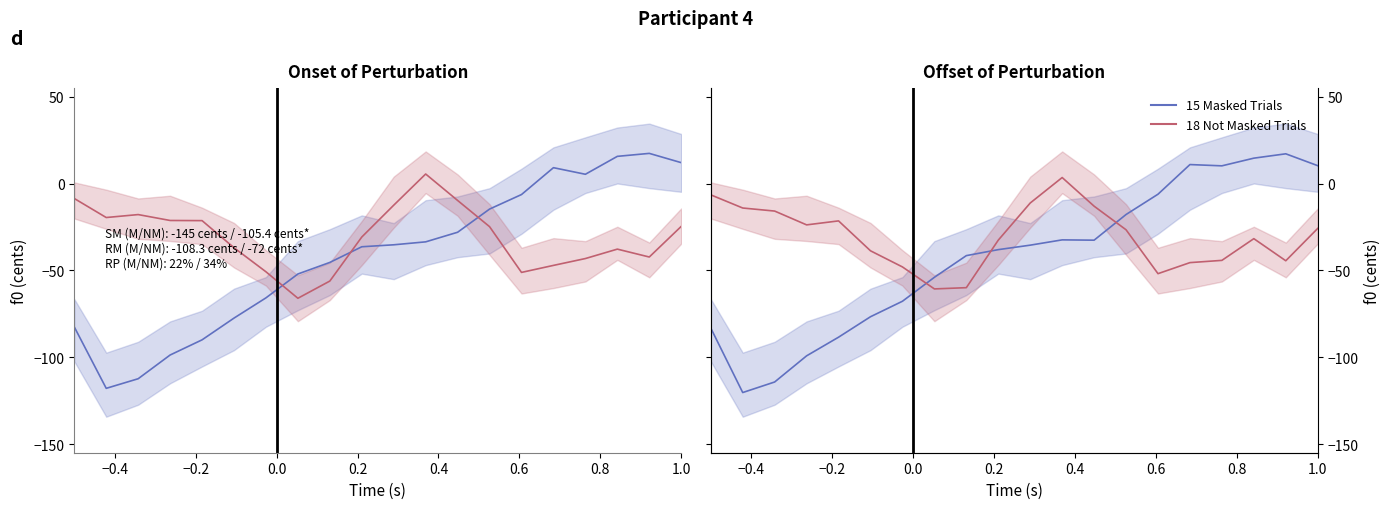

Is it true that 15 Masked Trials equals -52.7 at 12?

False